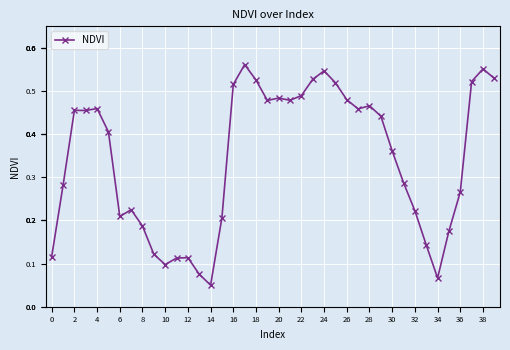

True or false: there are more than 2 points higher than both neighbors.

True